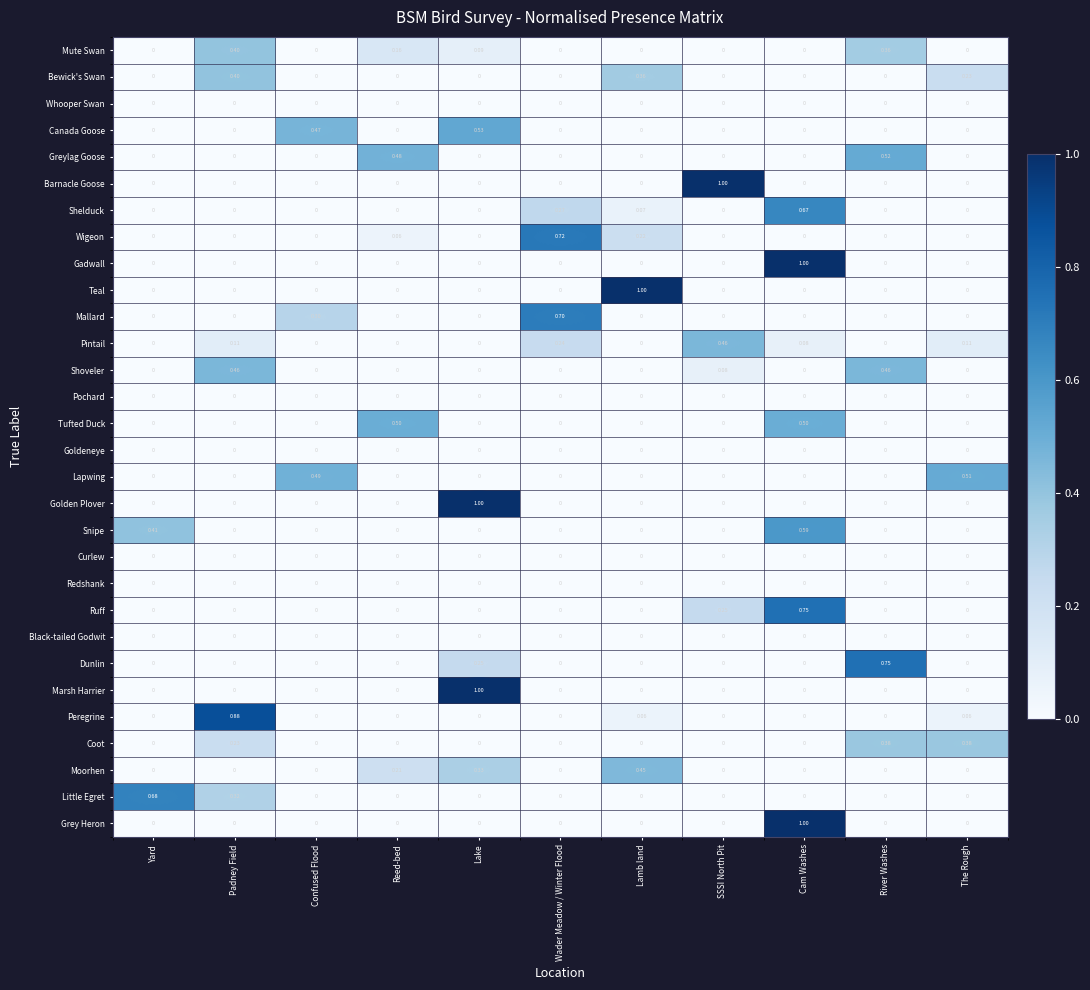

At which label does Ruff reach its peak?

Cam Washes